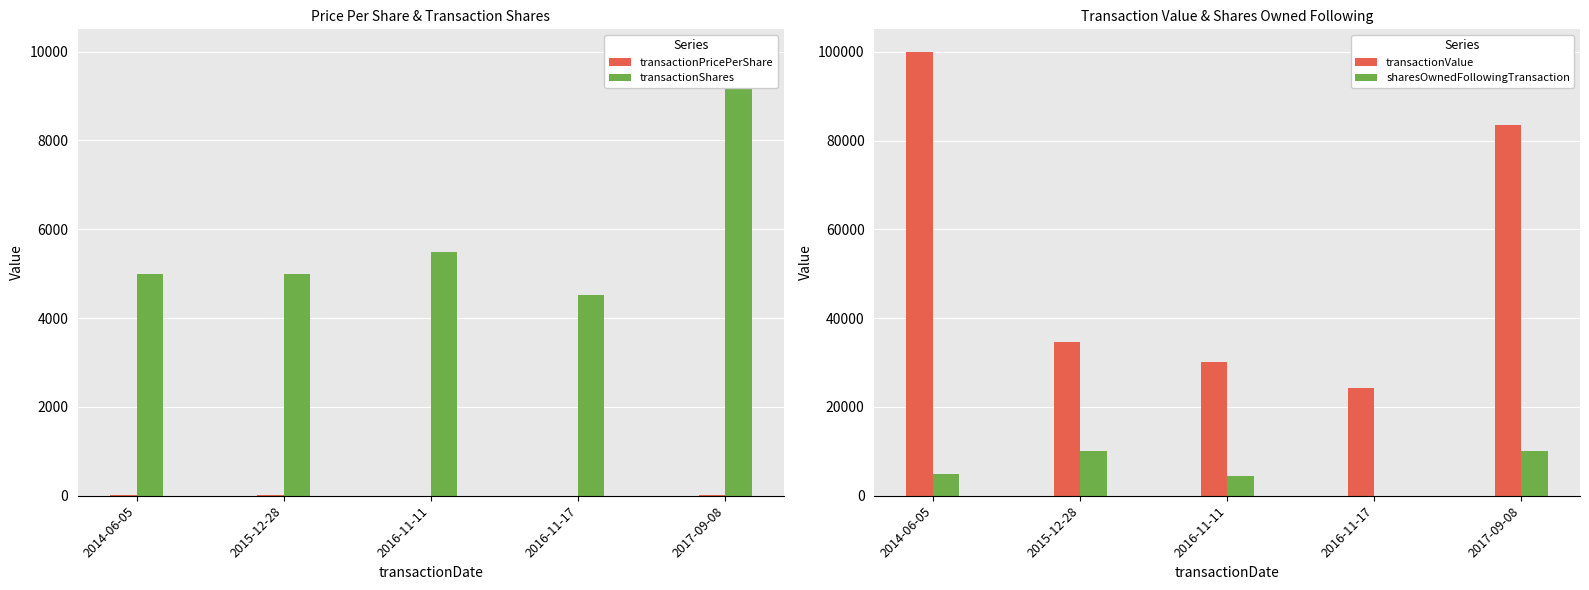

What is the value of the transactionPricePerShare bar at the 5th from the left?

8.3